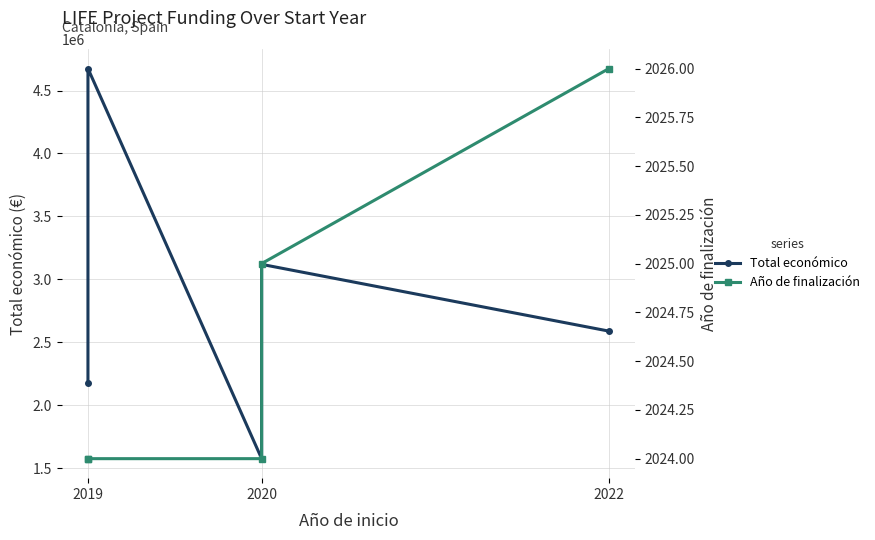

Which label corresponds to the smallest value in the chart?

2019